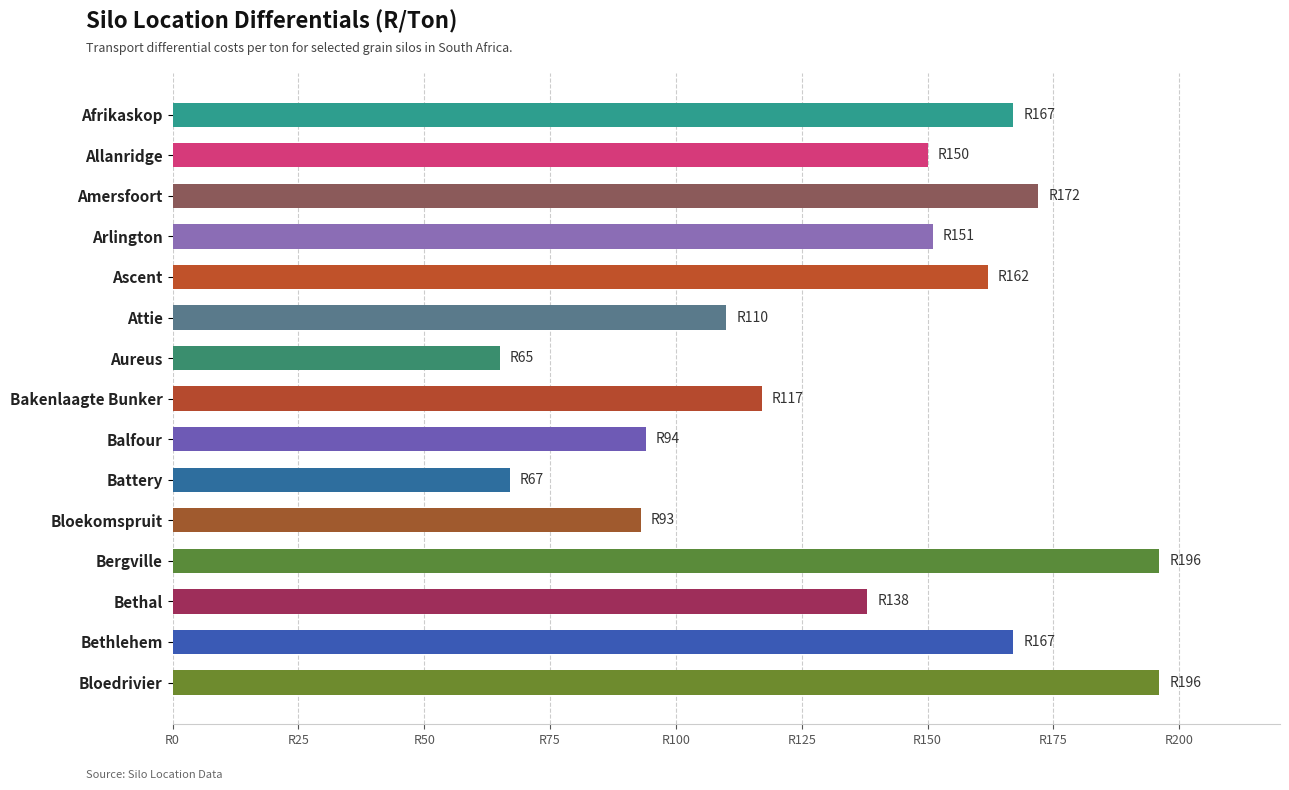

Are the bars horizontal?

Yes